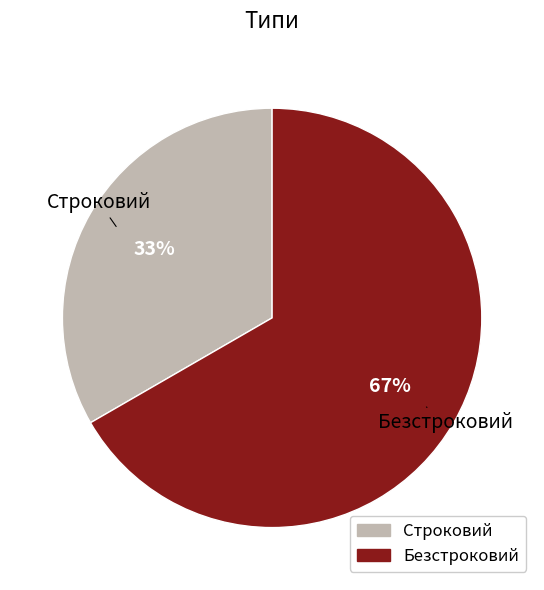

Is it true that Строковий is 33% of the pie?

True